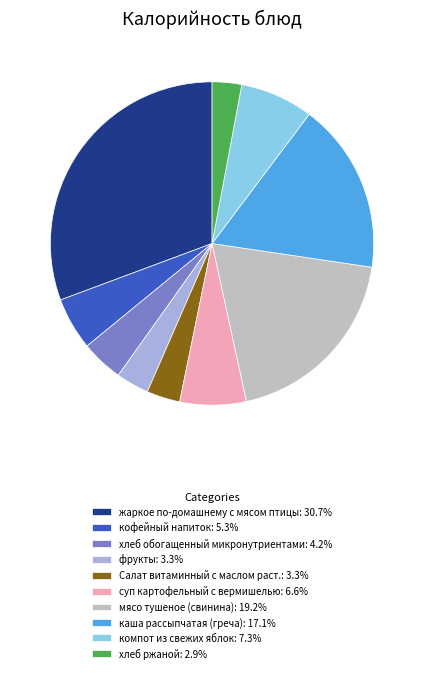

Is the sum of хлеб обогащенный микронутриентами: 4.2% and хлеб ржаной: 2.9% greater than half?

No